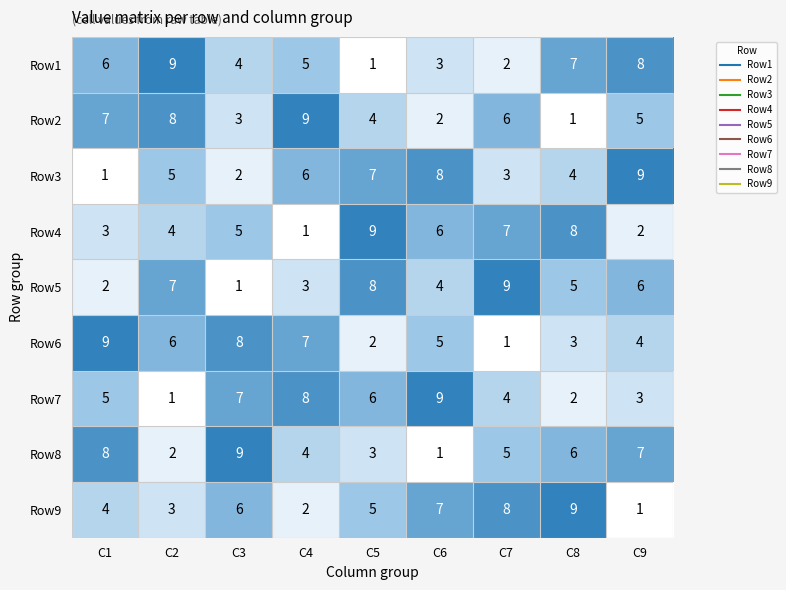

What is the minimum value shown in the chart?

1